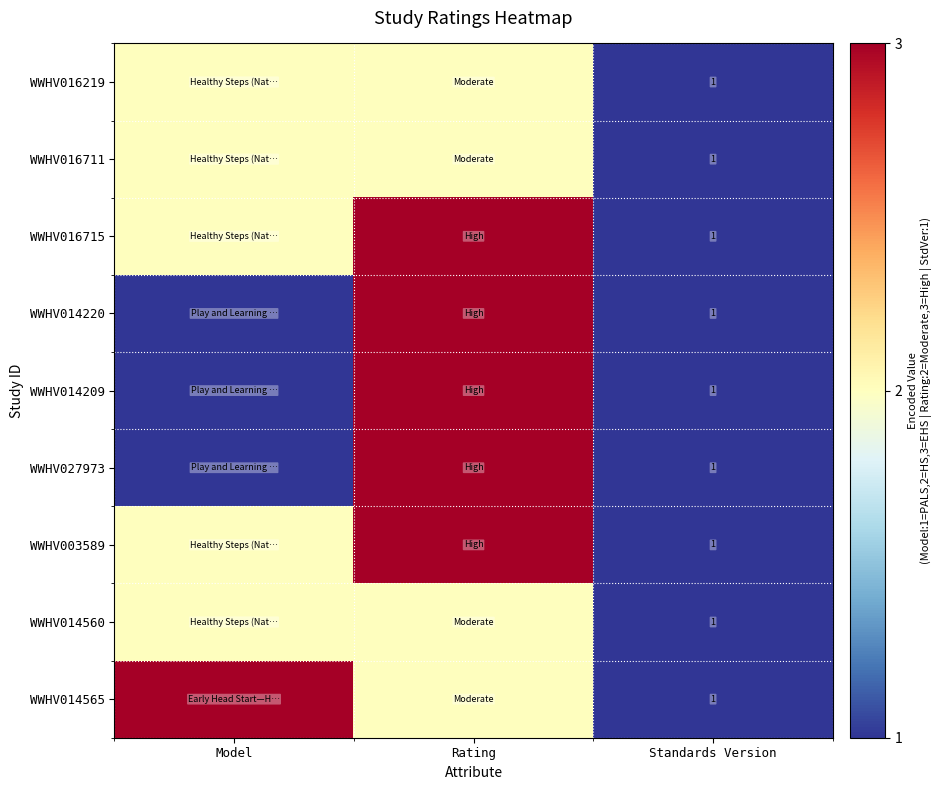

The value of WWHV027973 at Standards Version is 2. True or false?

False